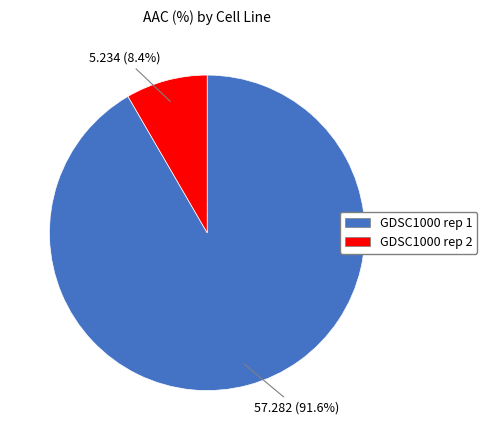

To the nearest percent, what is the difference between the GDSC1000 rep 2 and GDSC1000 rep 1 slice percentages?

83%